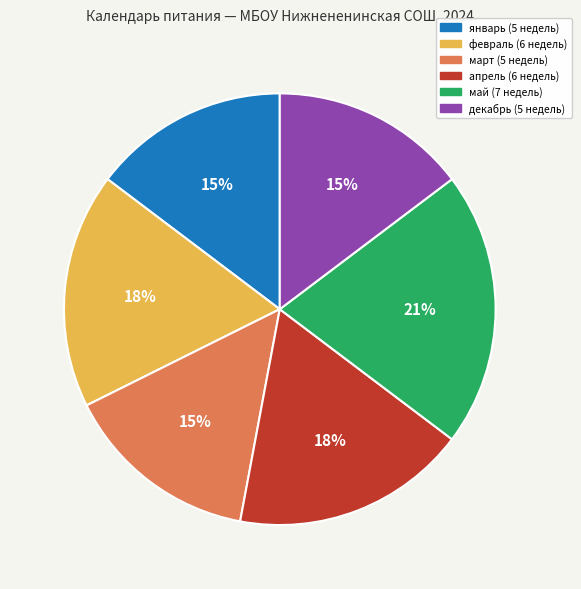

True or false: февраль accounts for 25% of the total.

False